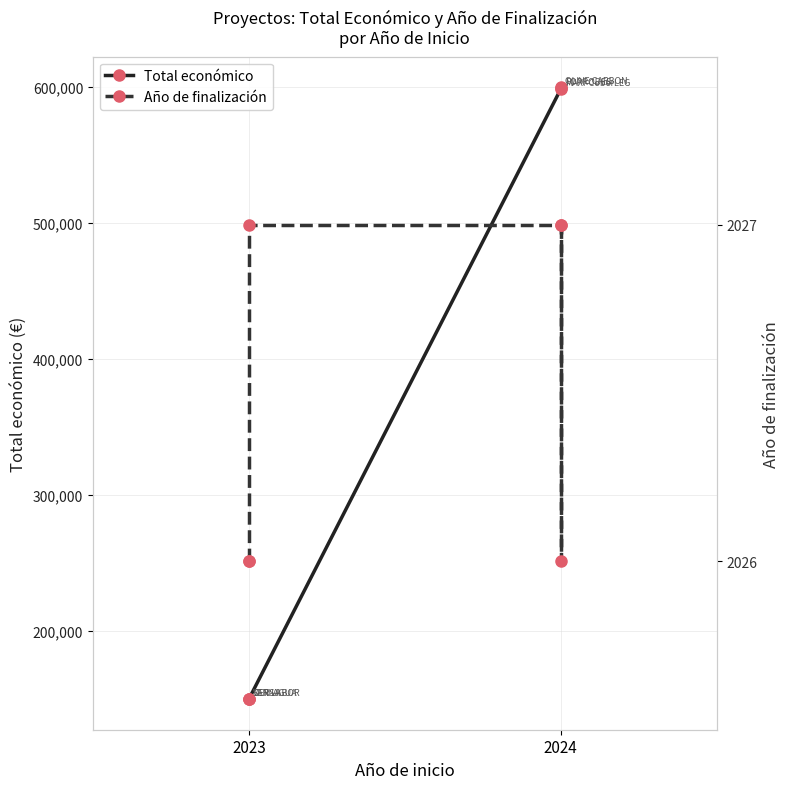

How many distinct data groups are displayed?

2